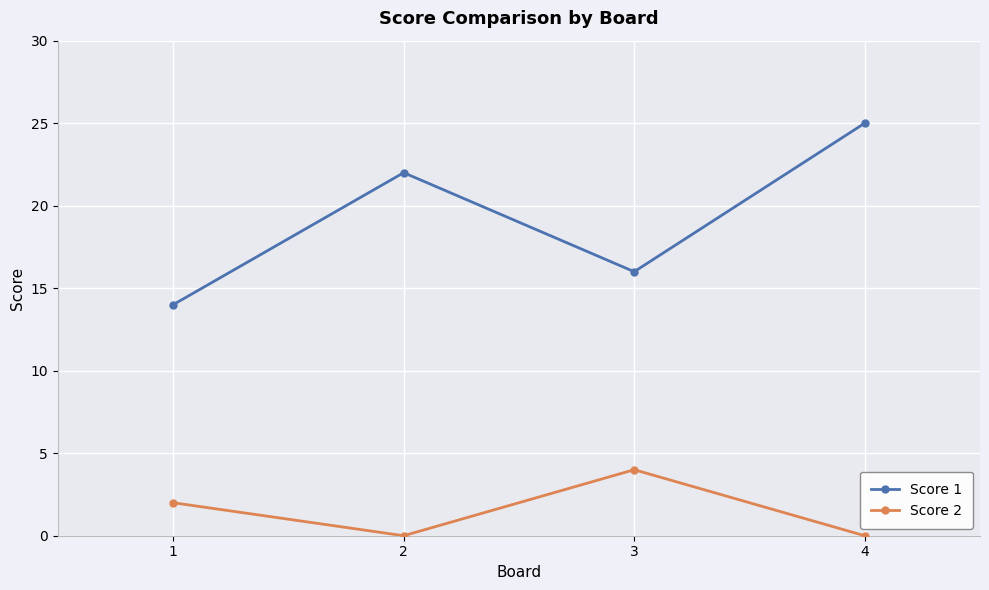

What is the average value of the Score 1 series?

19